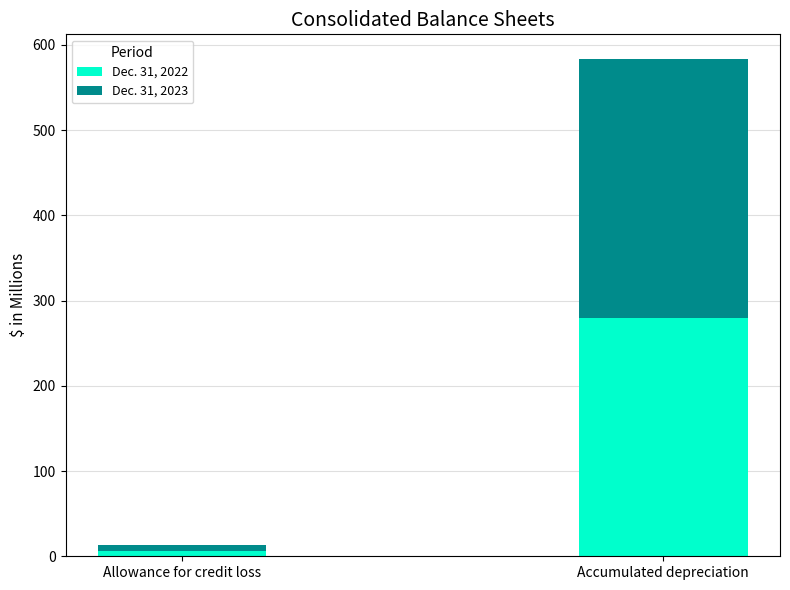

How many bars are there in total?

2